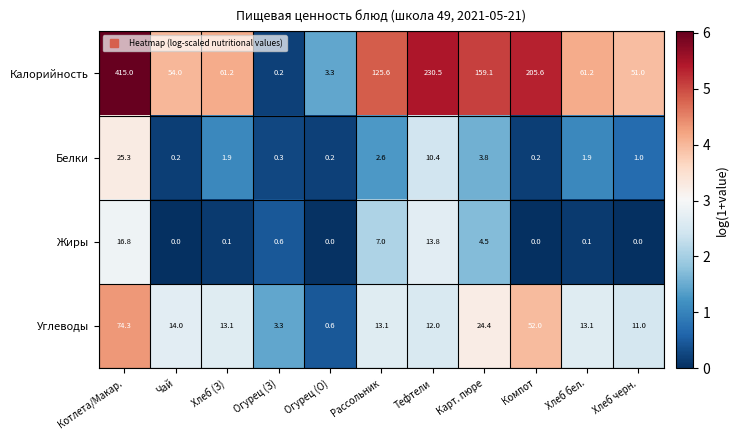

How many data points does each series have?

11